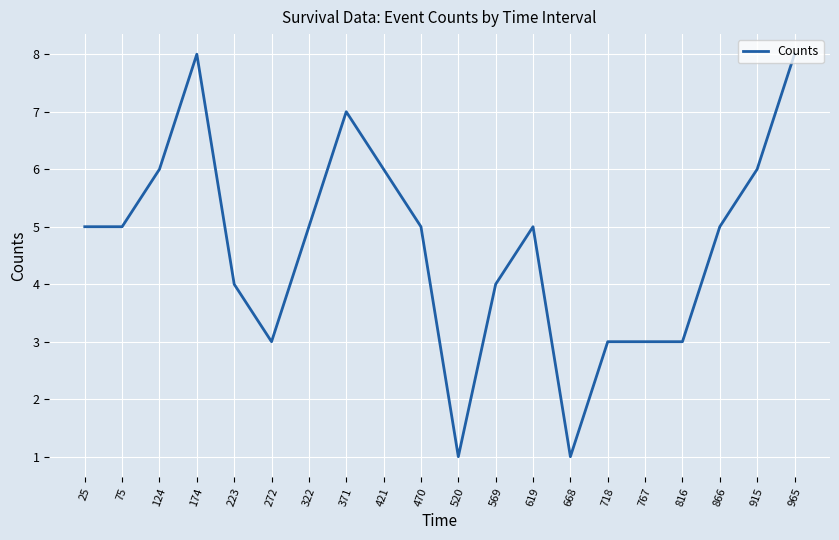

What is the greatest value displayed?

8